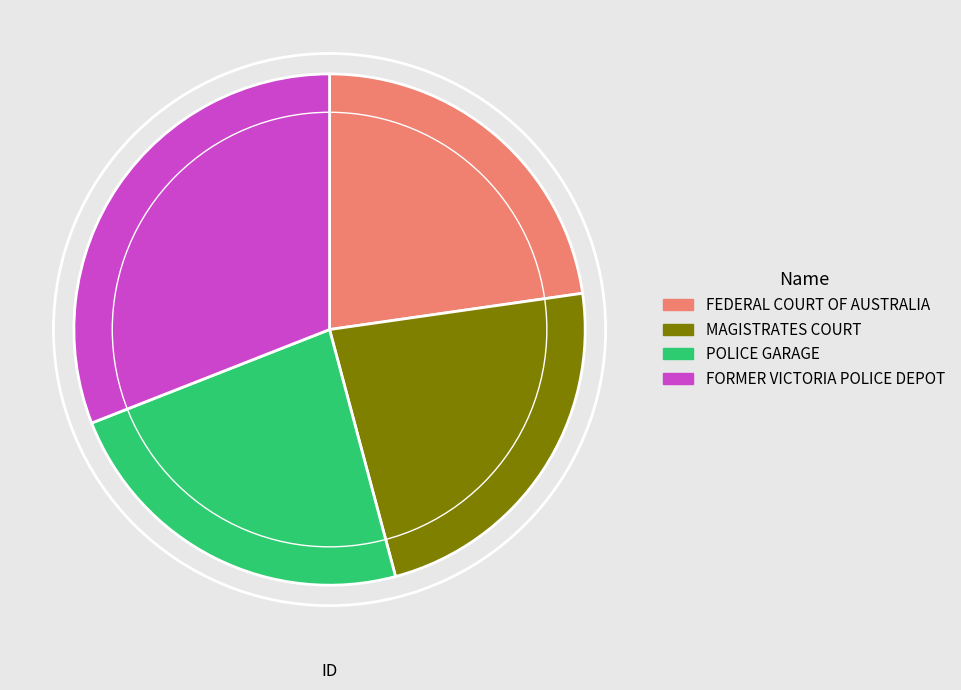

Is there any slice that represents more than half of the pie?

No